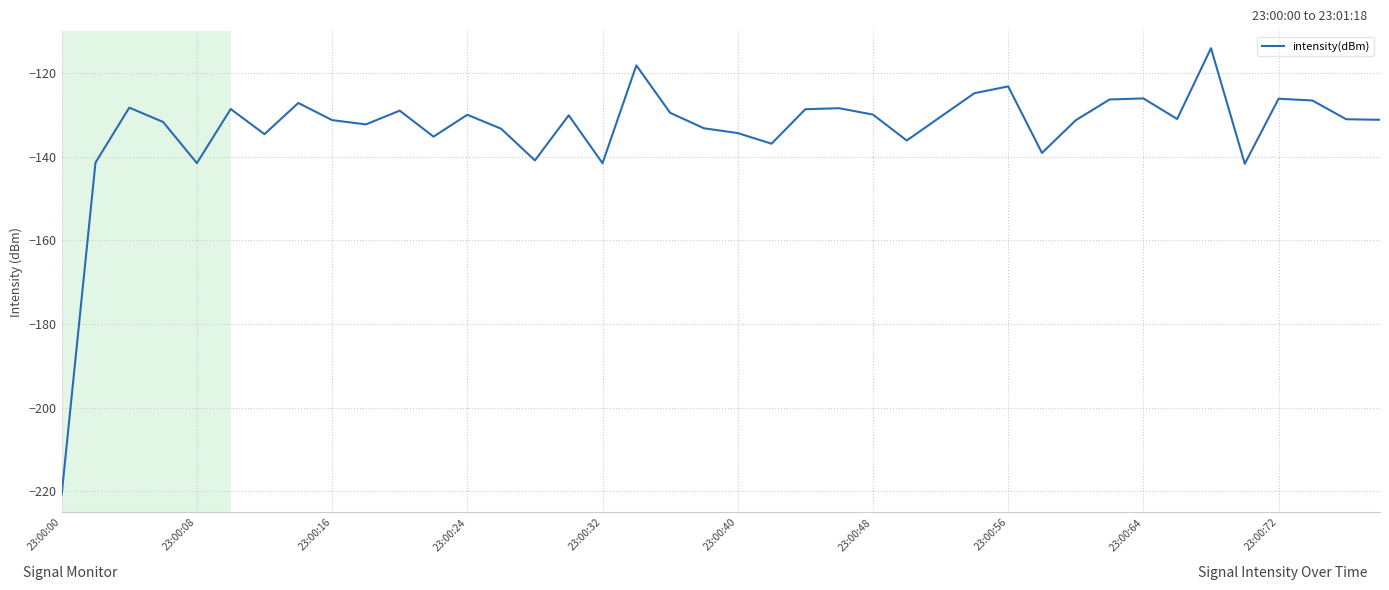

How many lines are shown in the chart?

1